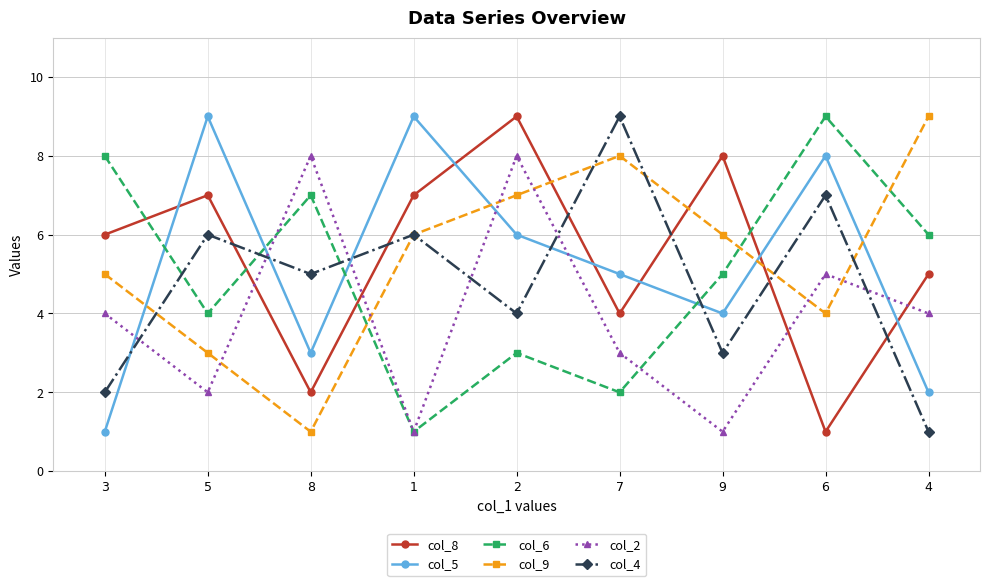

Reading left to right, what are all the values shown in this chart?

col_8: 6	7	2	7	9	4	8	1	5
col_5: 1	9	3	9	6	5	4	8	2
col_6: 8	4	7	1	3	2	5	9	6
col_9: 5	3	1	6	7	8	6	4	9
col_2: 4	2	8	1	8	3	1	5	4
col_4: 2	6	5	6	4	9	3	7	1